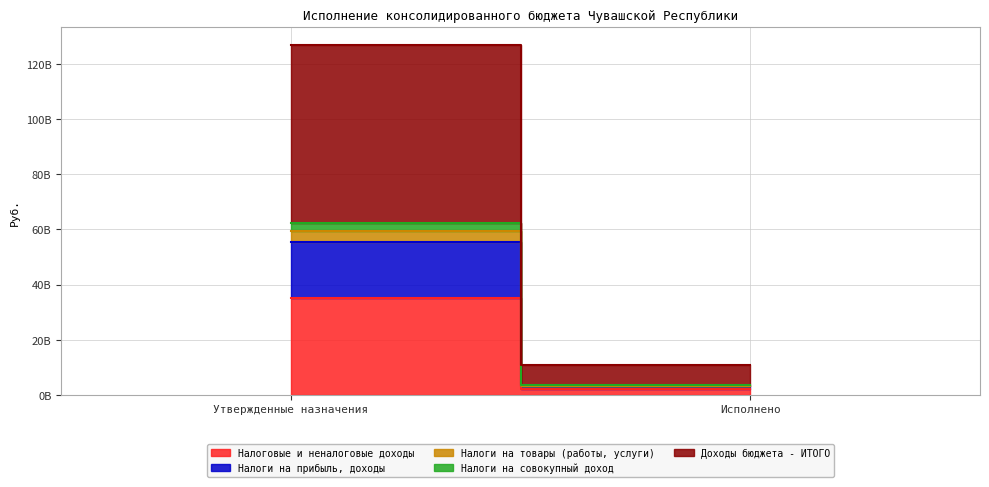

Reading left to right, list all the values displayed in this chart.

Налоговые и неналоговые доходы: 35013625460.8	1951855269.2
Налоги на прибыль, доходы: 20593380493.0	1074275873.7
Налоги на товары (работы, услуги): 3898194120.0	312959641.8
Налоги на совокупный доход: 2727004200.0	210297962.9
Доходы бюджета - ИТОГО: 64703194419.2	7365002912.8